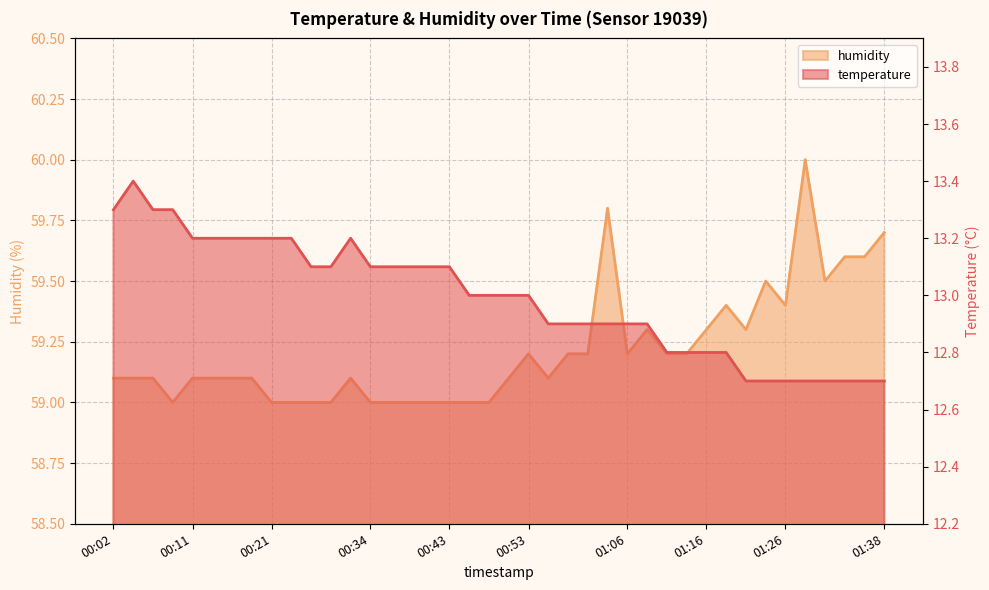

What is the difference between the maximum and minimum values in the temperature series?

0.7